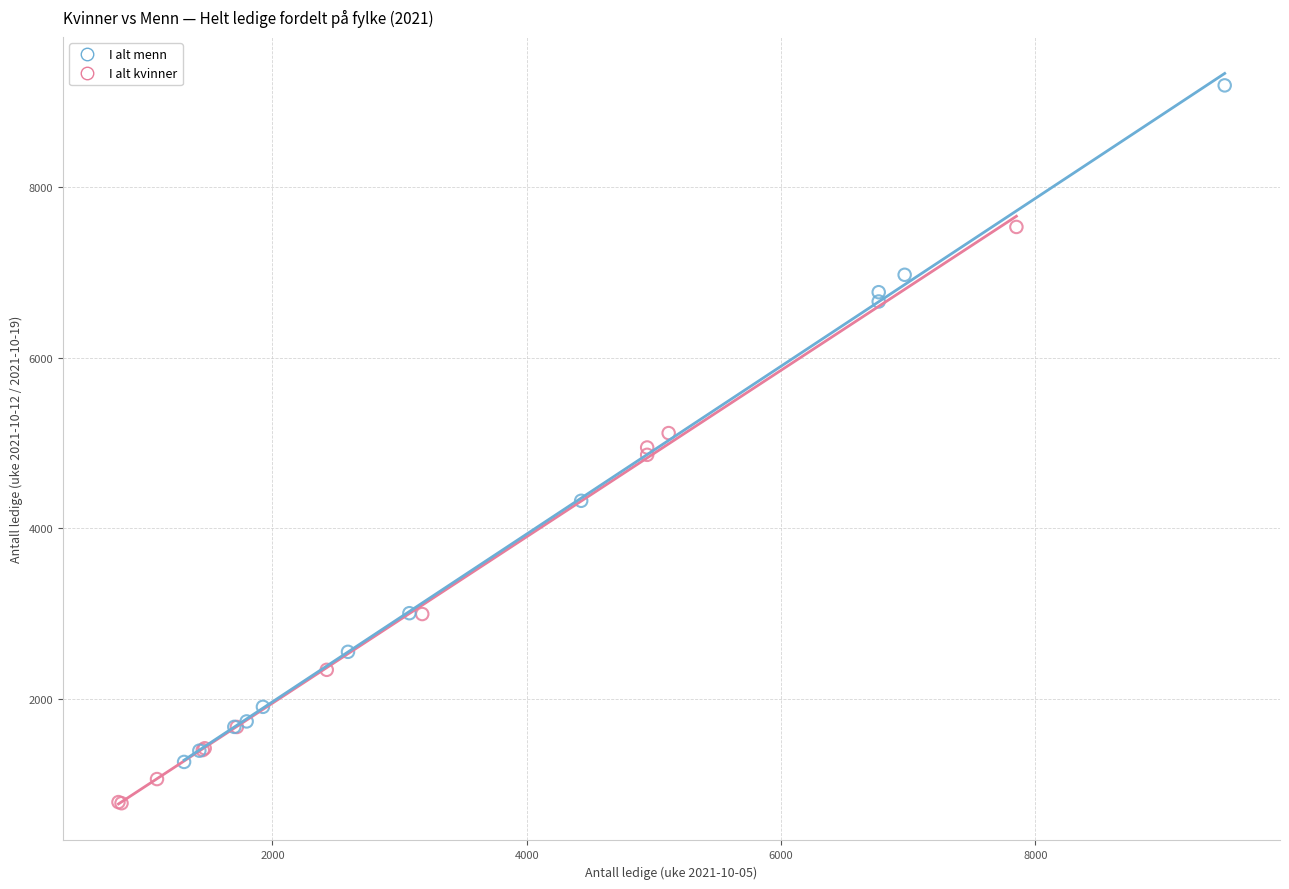

Which series has the largest Y range (max minus min)?

I alt menn